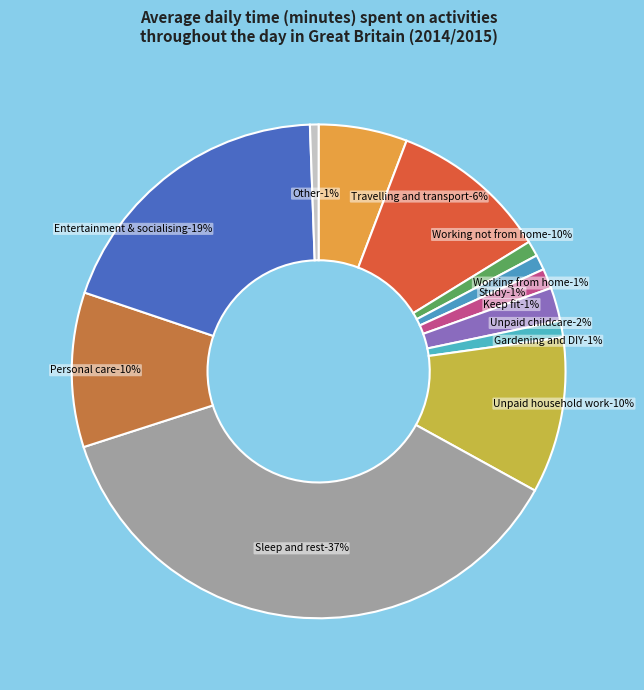

Is it true that Keep fit is 11% of the pie?

False